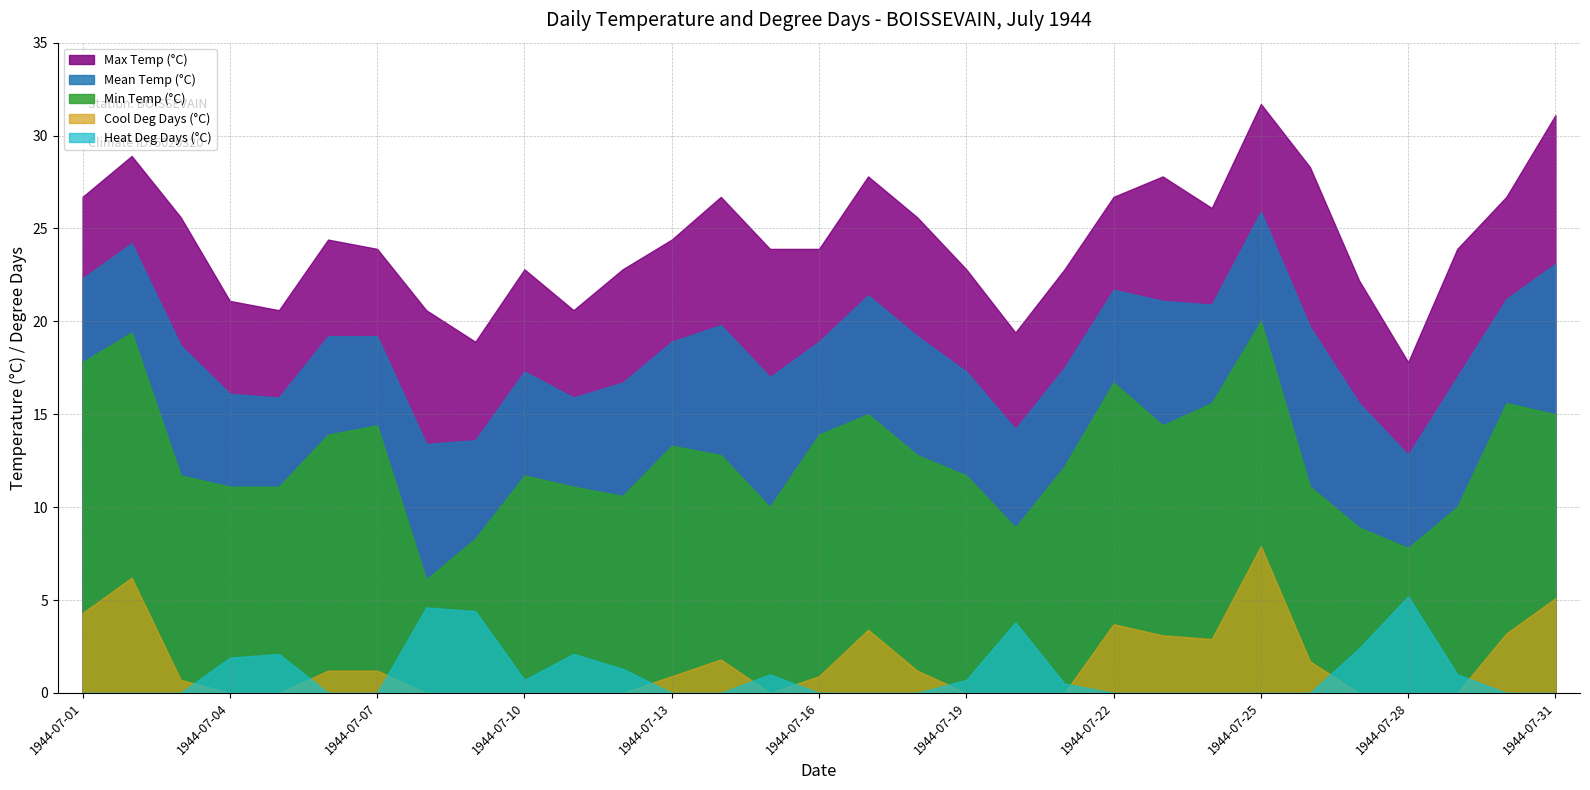

The value of Min Temp (°C) at 1944-07-07 is 4.2. True or false?

False